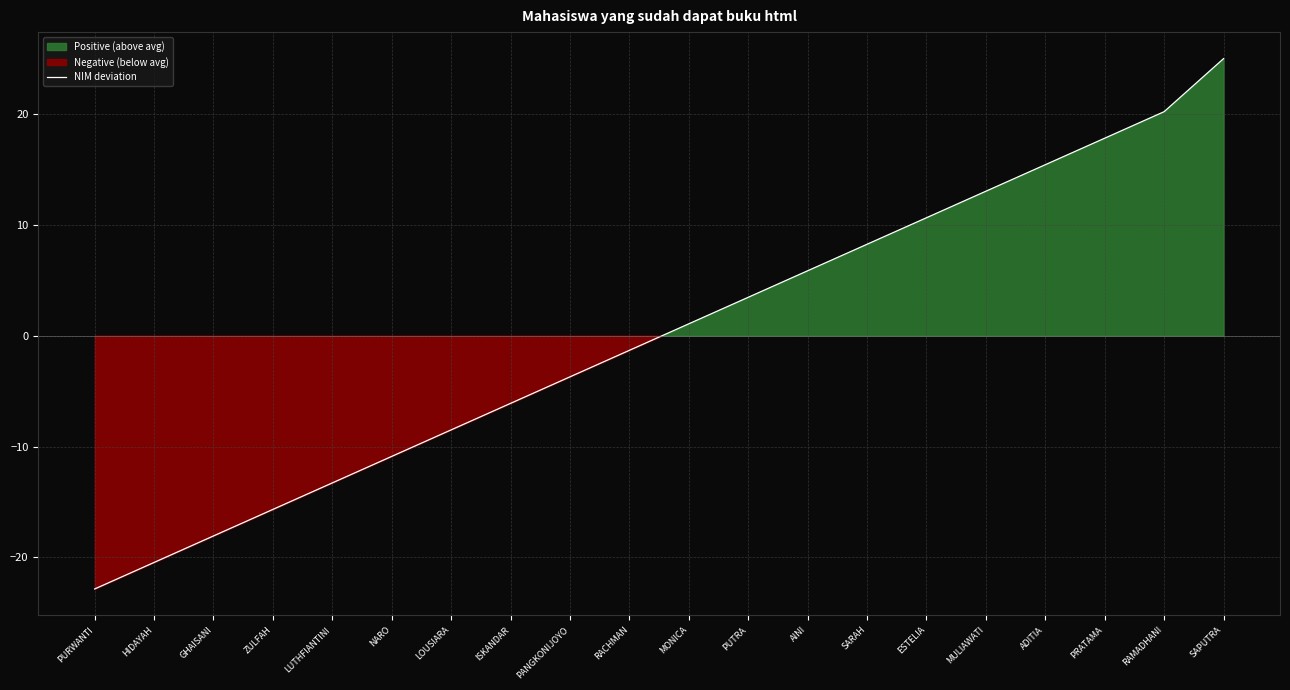

What is the sum of the values at HIDAYAH and LUTHFIANTINI?

-33.7